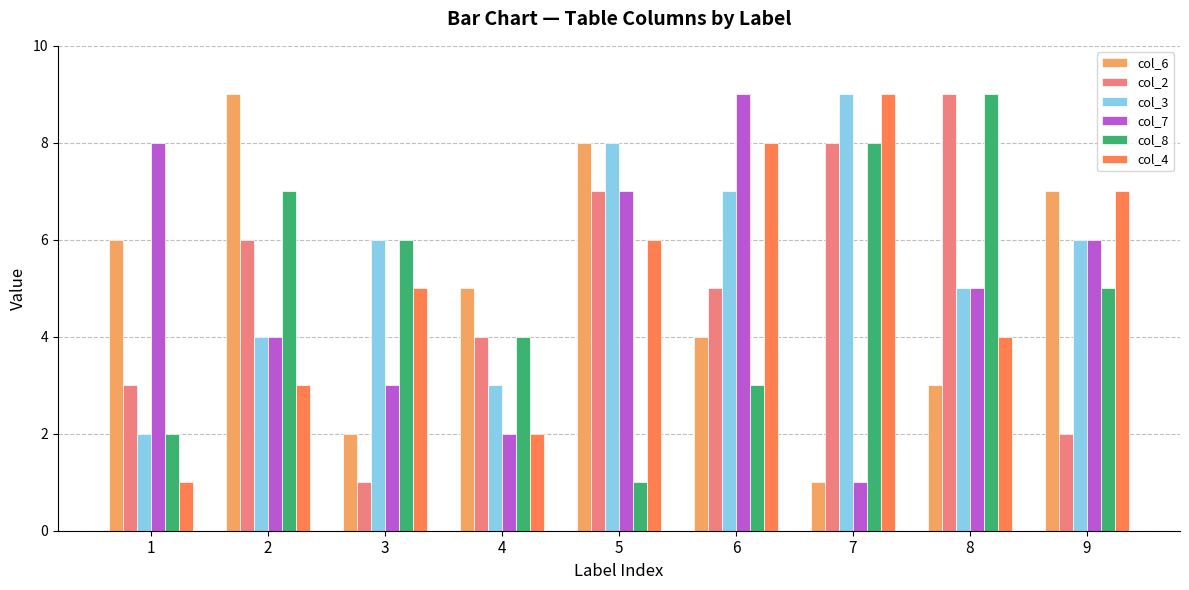

Which series has the largest total across all categories?

col_3